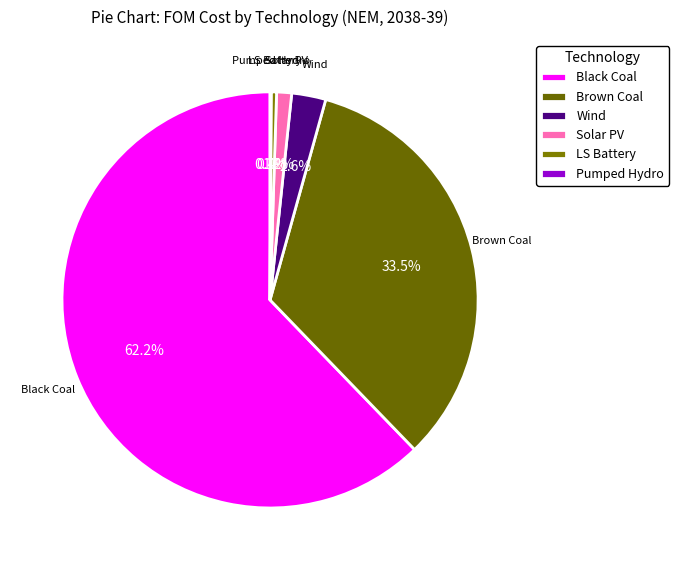

What portion of the pie excludes Brown Coal?

66.5%